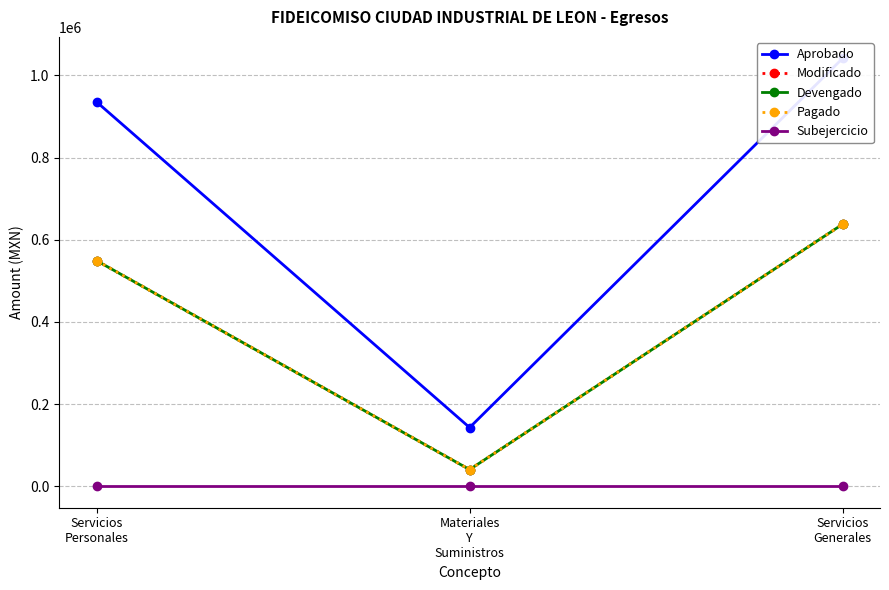

Rank the series by their maximum value, from lowest to highest.

Subejercicio, Modificado, Devengado, Pagado, Aprobado